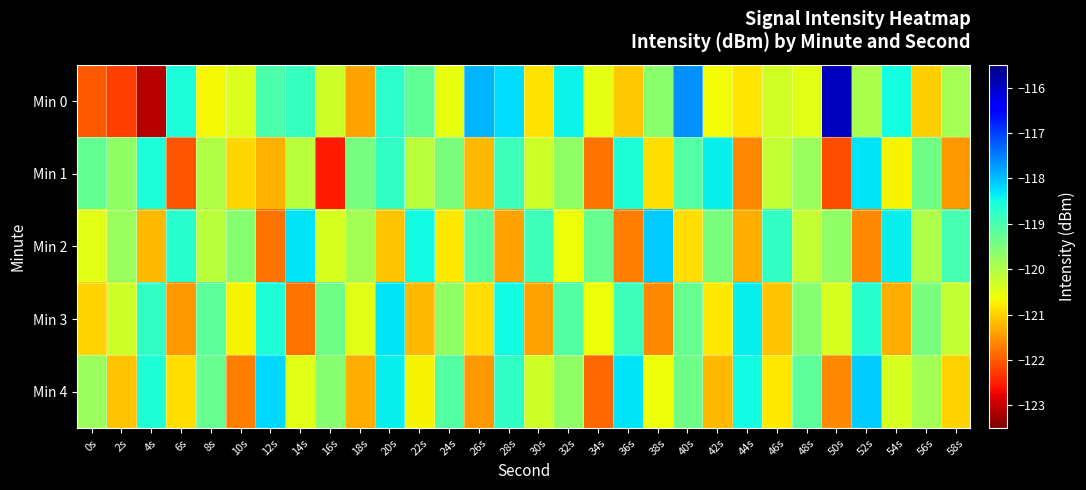

Which category has the lowest value across all series?

4s